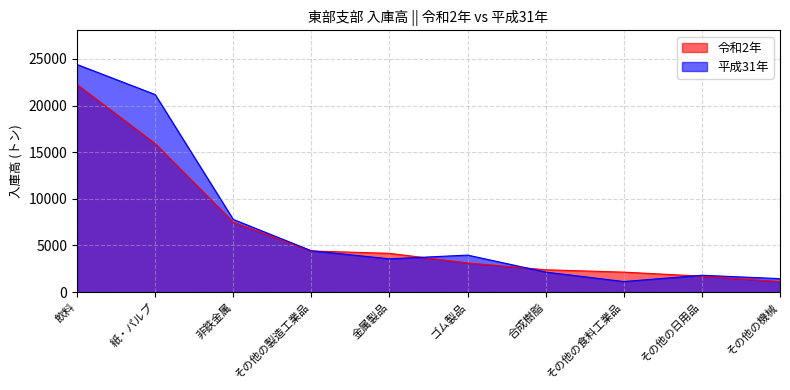

Between which two adjacent categories do 平成31年 and 令和2年 first intersect?

その他の製造工業品 and 金属製品